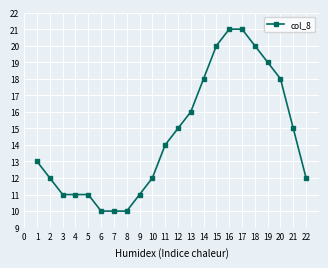

The chart shows a value of 6 at 5. True or false?

False